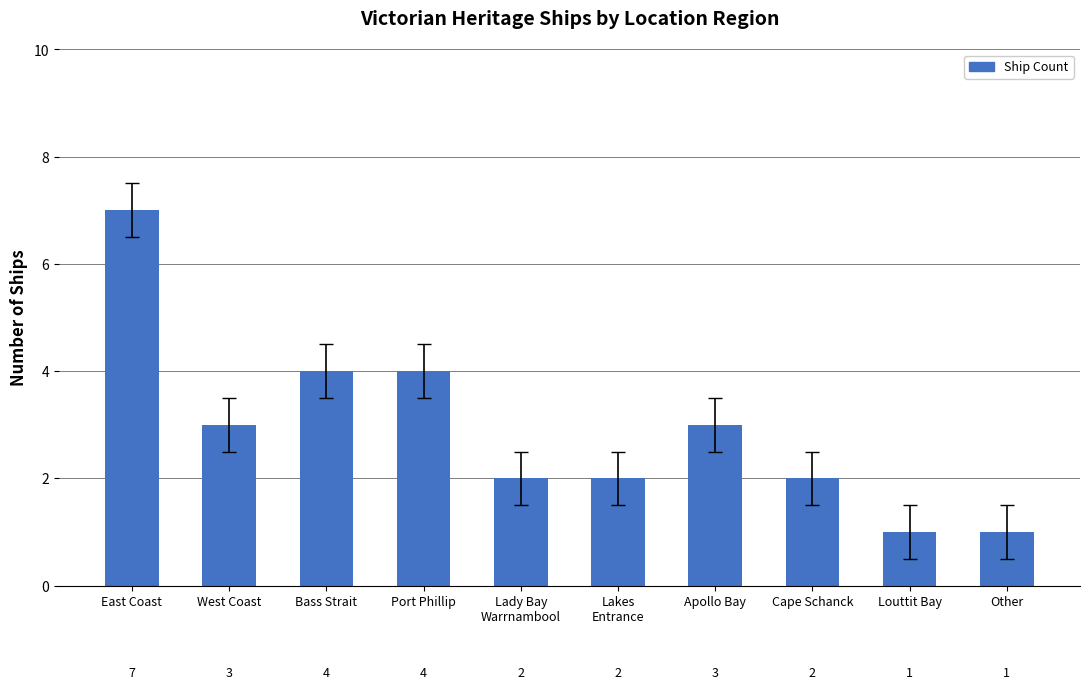

Does the chart contain any negative values?

No